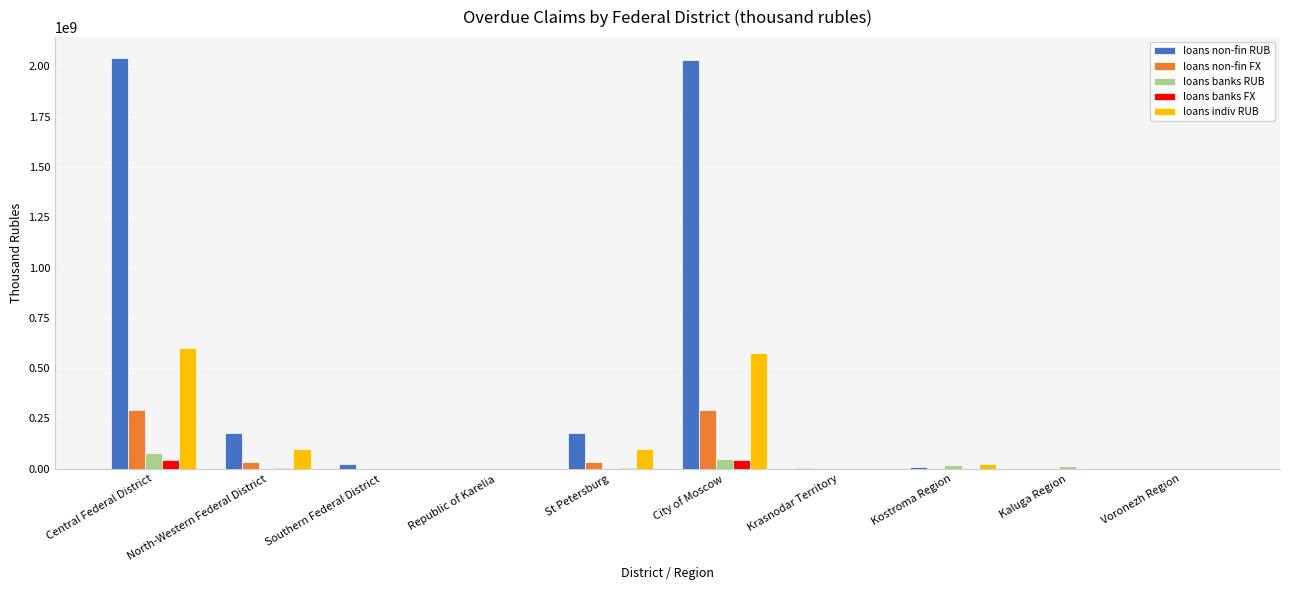

What is the approximate value of loans non-fin RUB at Kostroma Region, to the nearest 50?

9764000